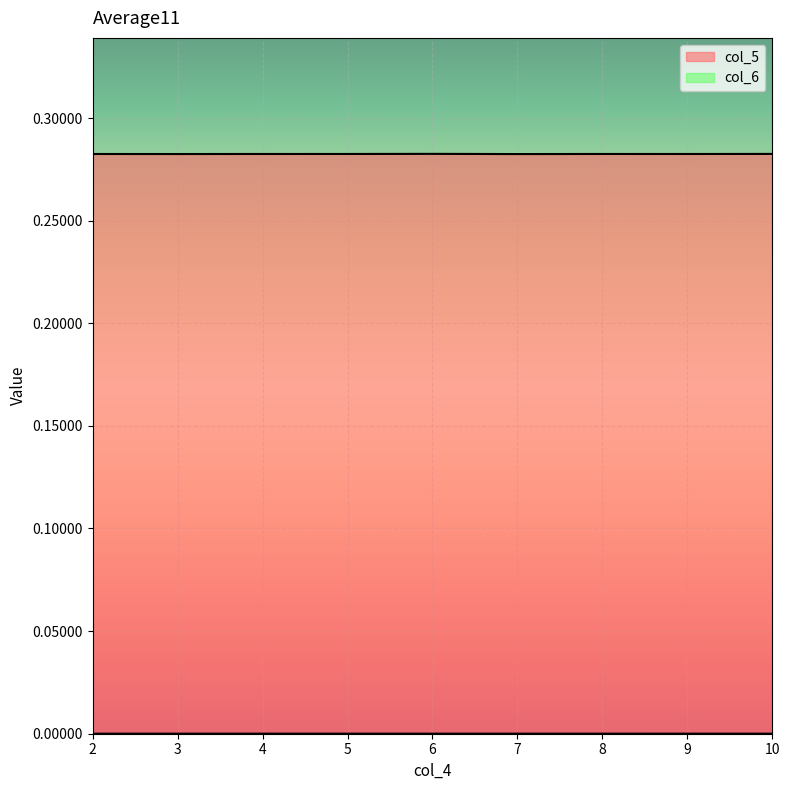

What is the maximum value shown in the chart?

0.3